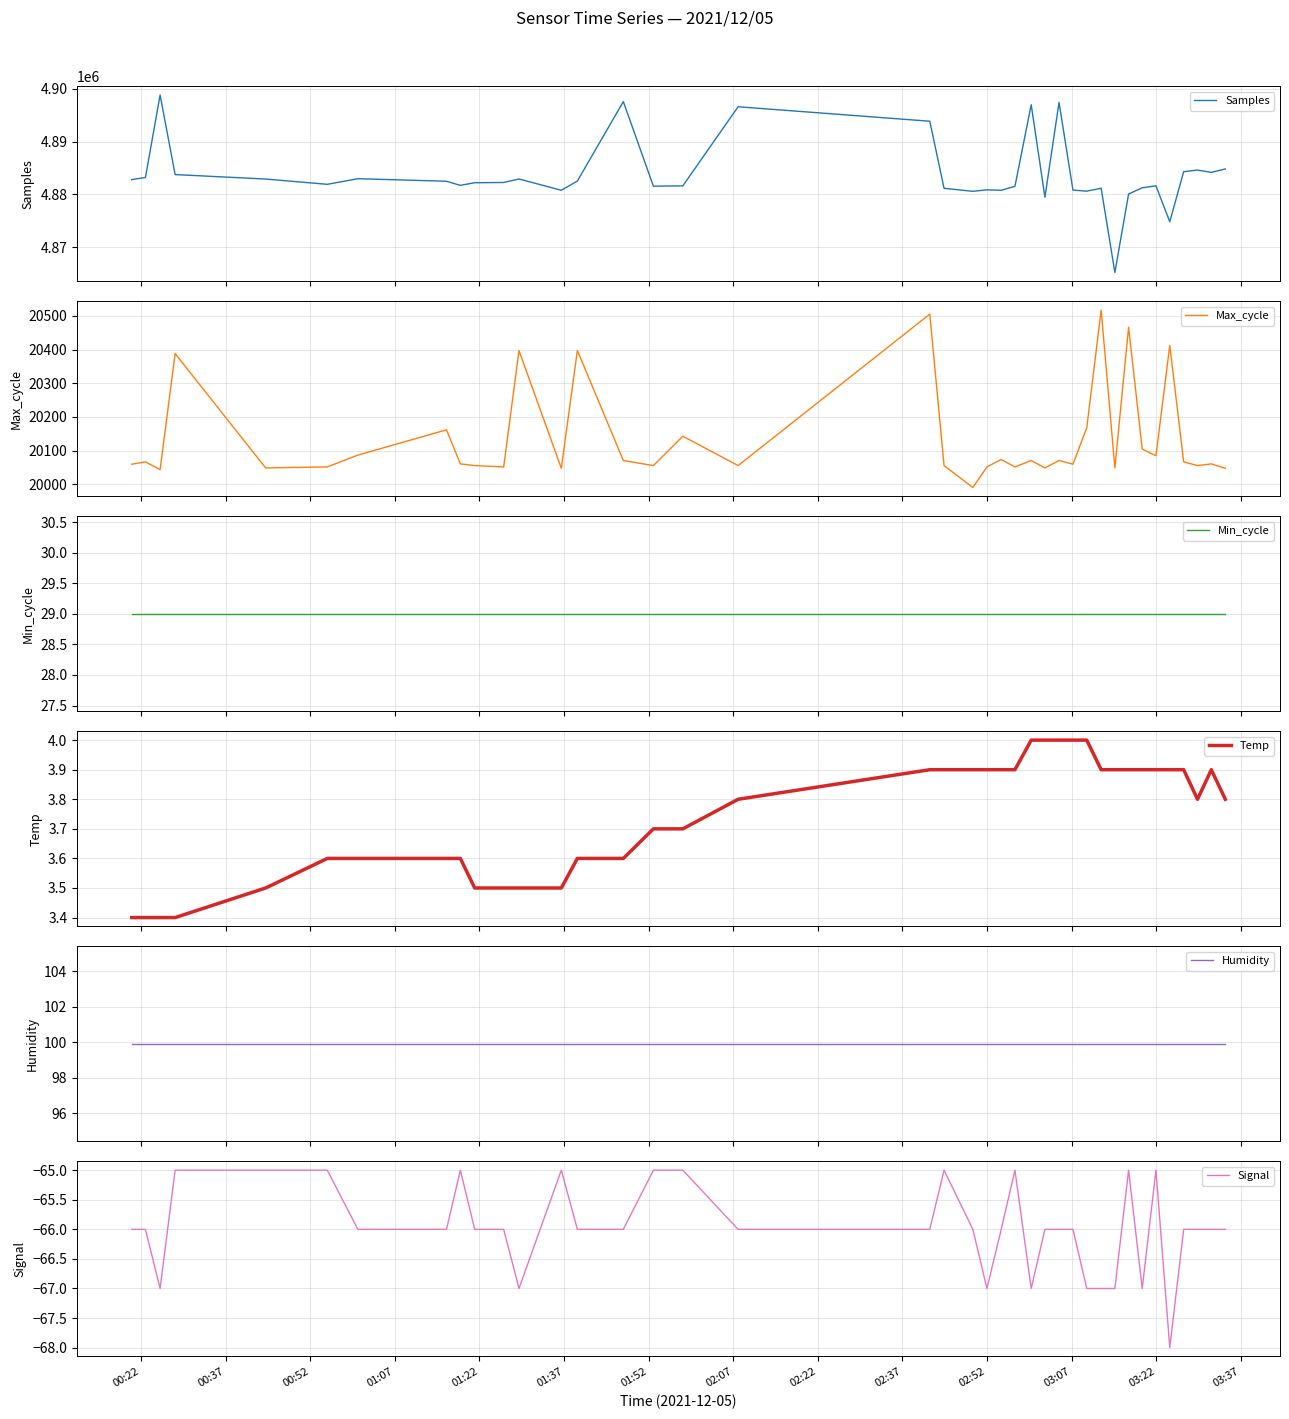

In Temp, how many points are lower than both neighbors (excluding endpoints)?

1